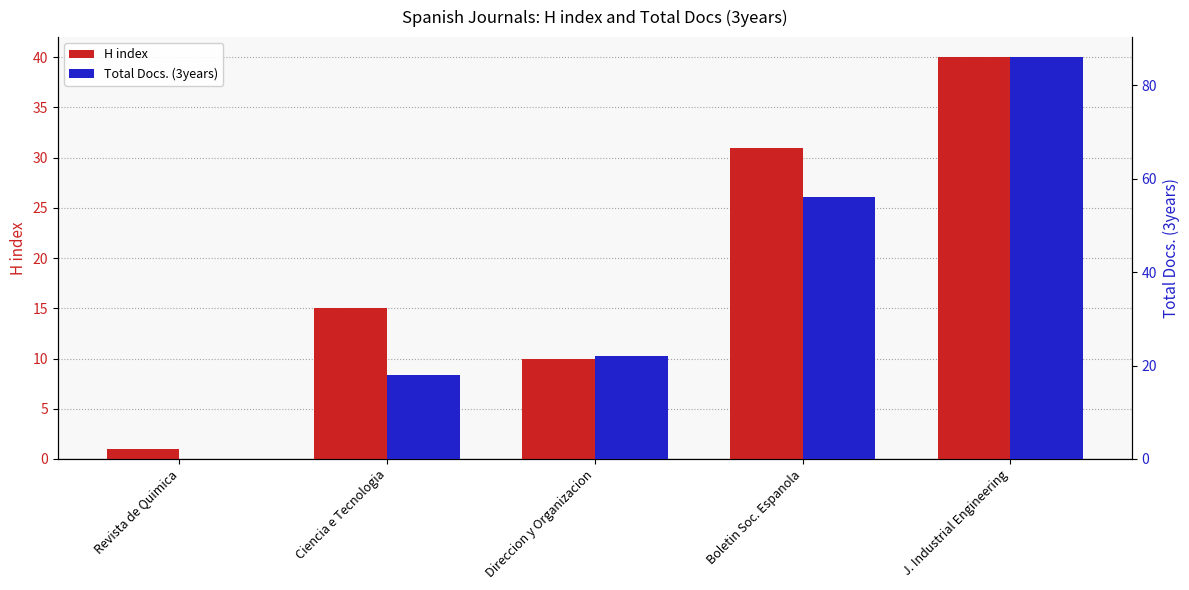

Reading left to right, list all the values displayed in this chart.

H index: 1	15	10	31	40
Total Docs. (3years): 0	18	22	56	86